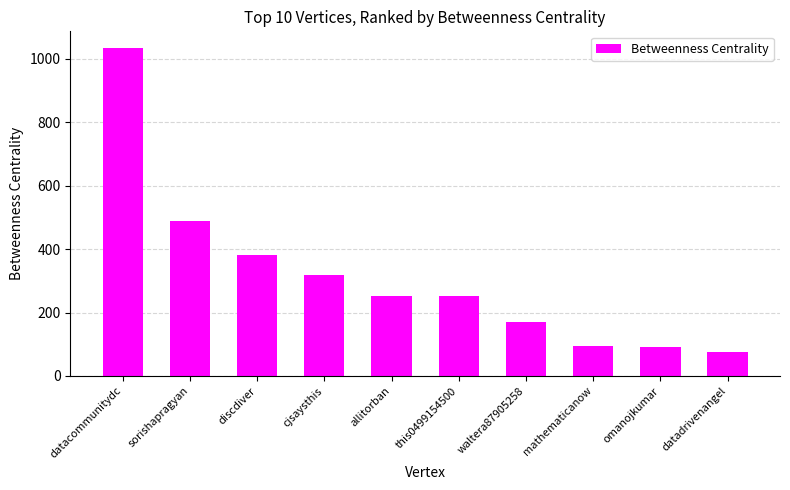

The chart shows a value of 118.5 at allitorban. True or false?

False